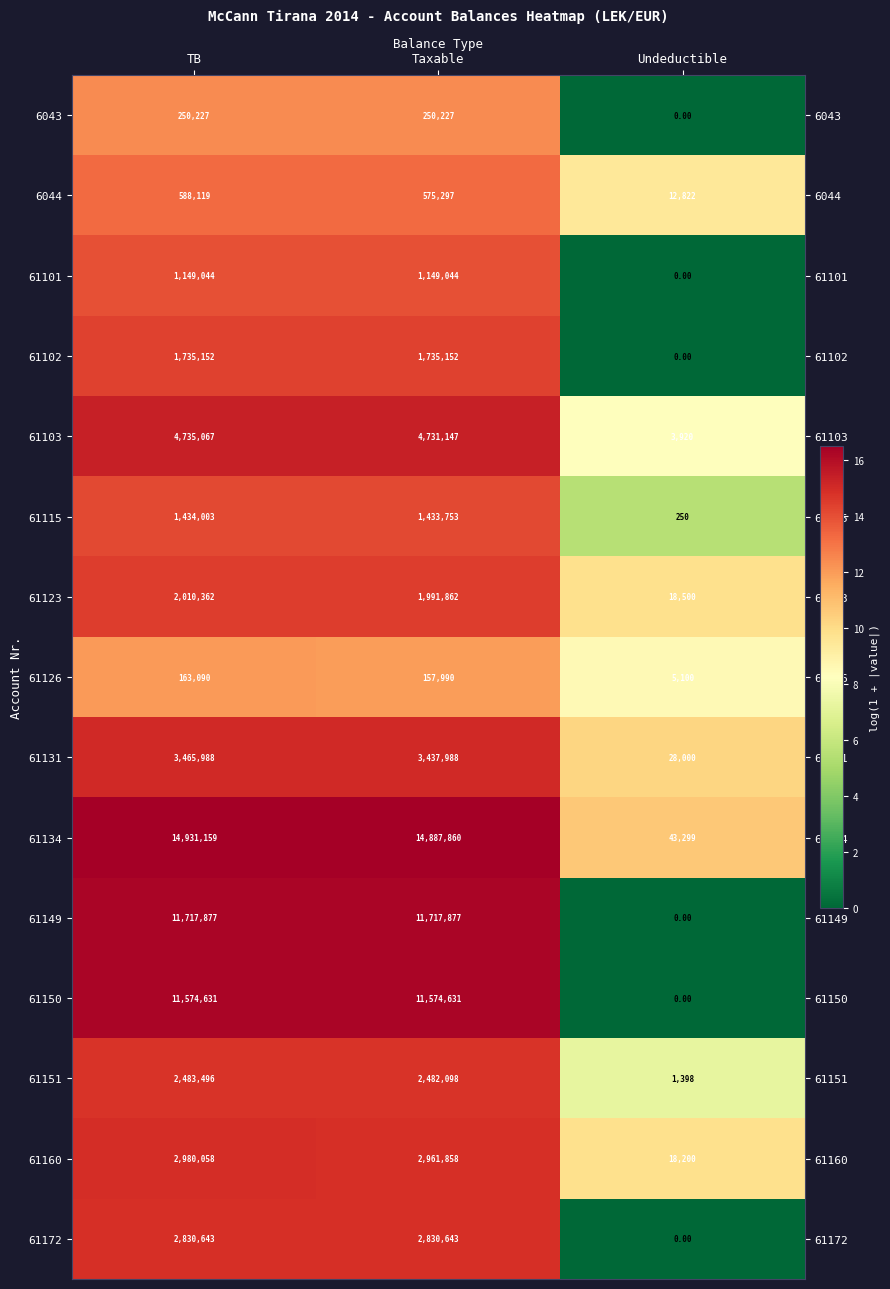

Rank the series by their maximum value, from lowest to highest.

61126, 6043, 6044, 61101, 61115, 61102, 61123, 61151, 61172, 61160, 61131, 61103, 61150, 61149, 61134